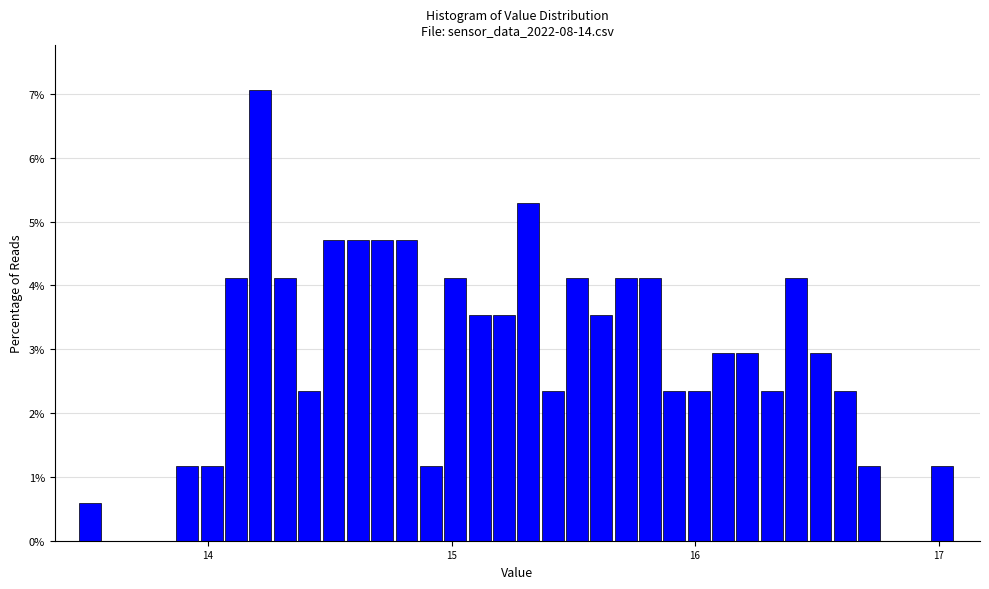

Read against the x-axis, roughly where is the centre of the tallest bar?

14.2